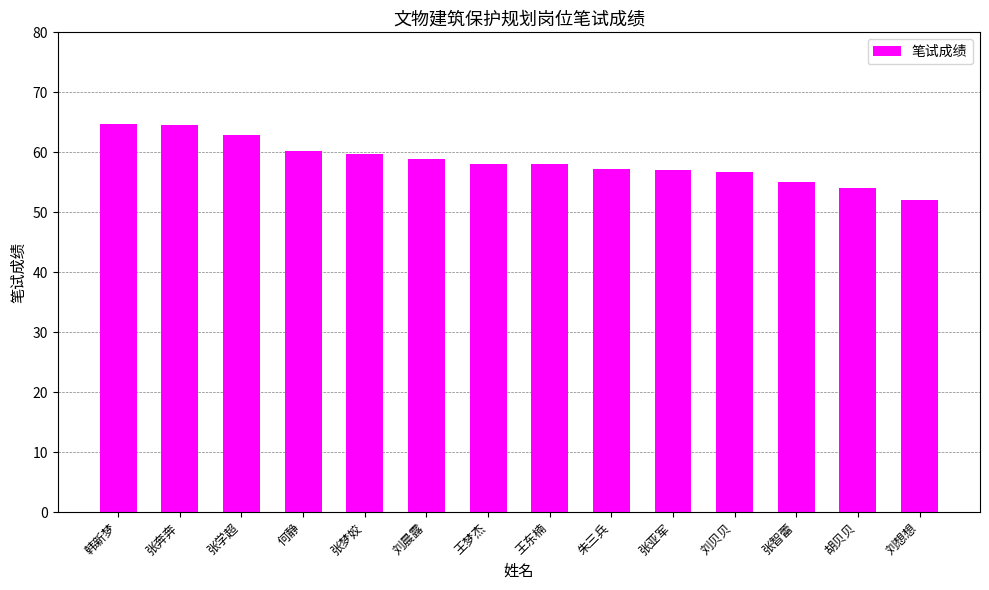

What is the greatest value displayed?

64.6